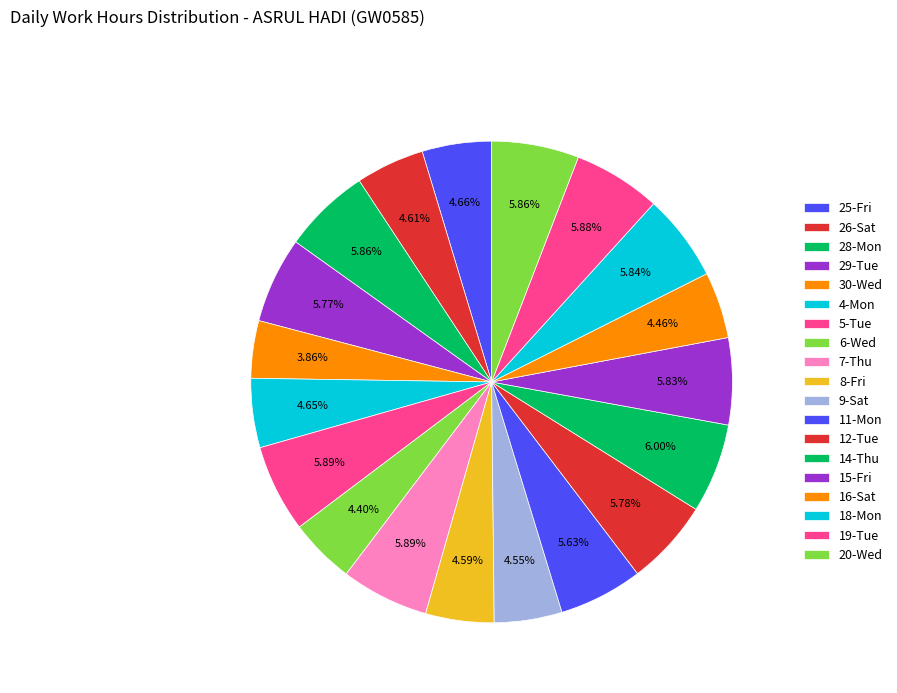

How many slices are in this pie chart?

19